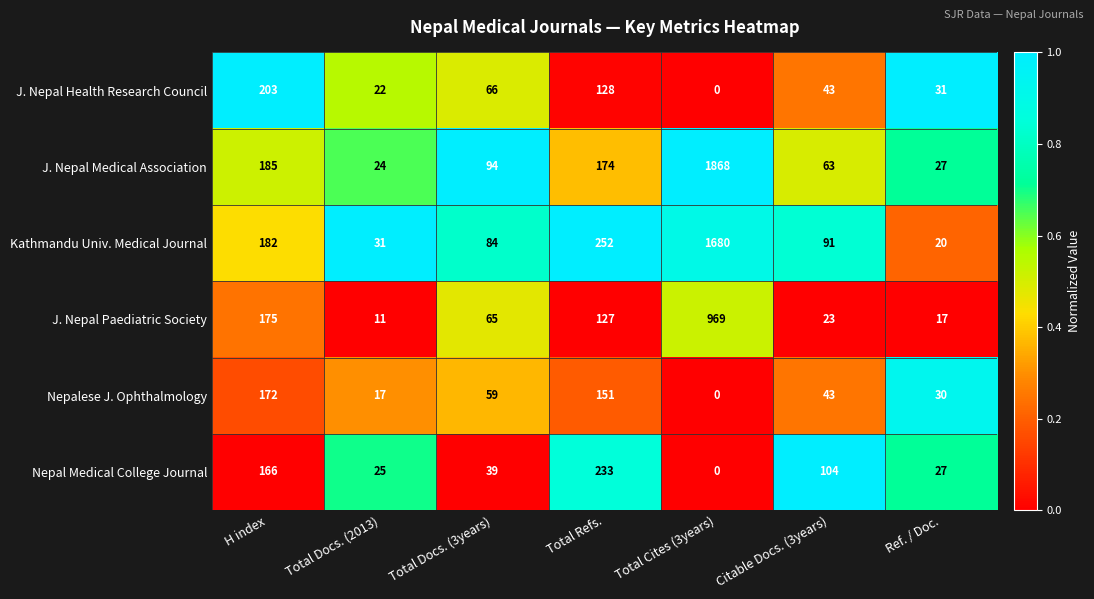

Is it true that Nepal Medical College Journal equals 255 at H index?

False